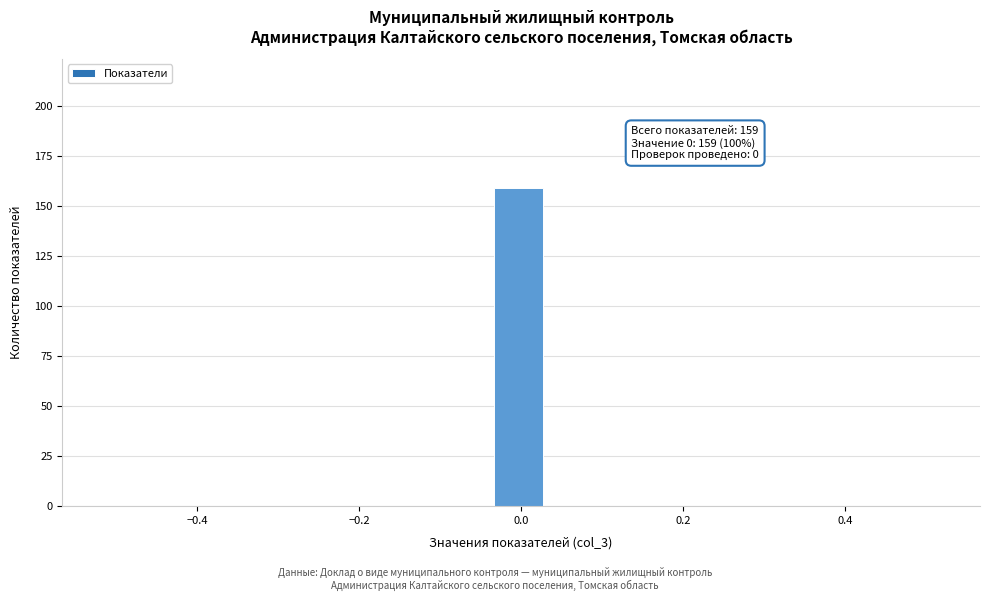

Read against the x-axis, roughly where is the centre of the tallest bar?

0.00